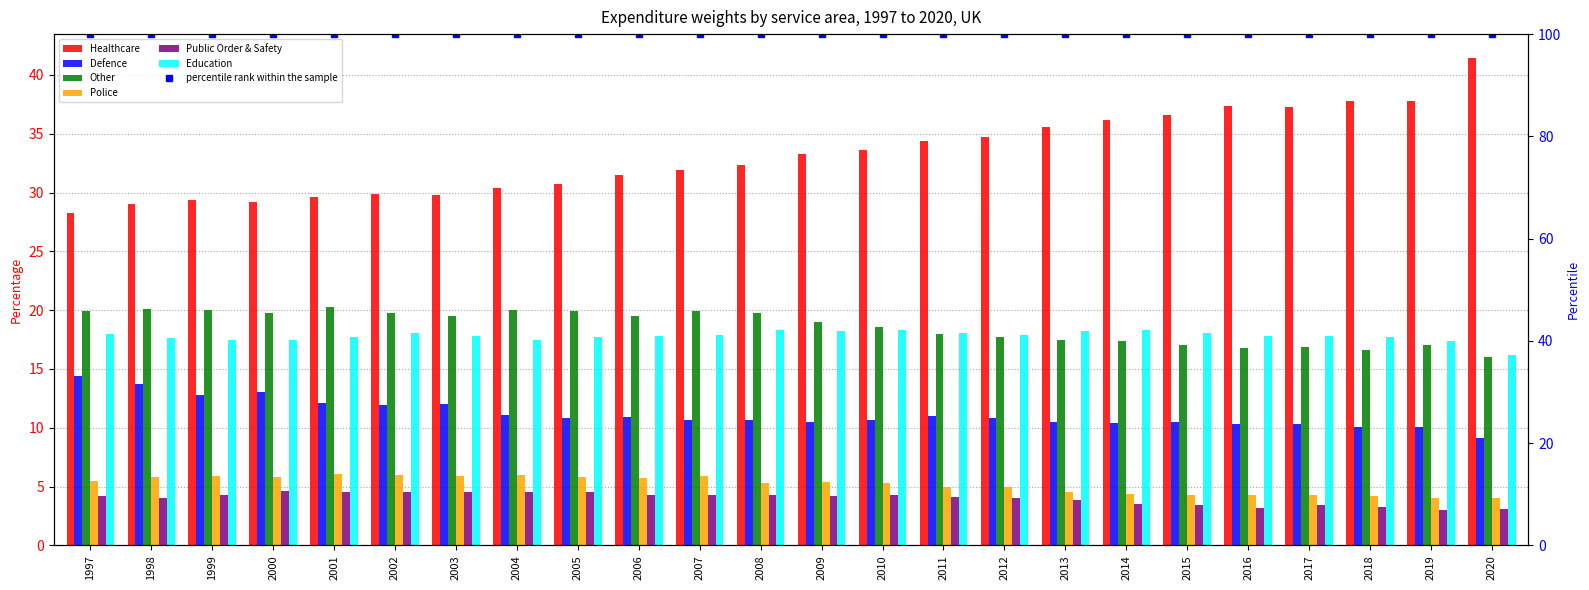

Which series has the largest range (max minus min)?

Healthcare